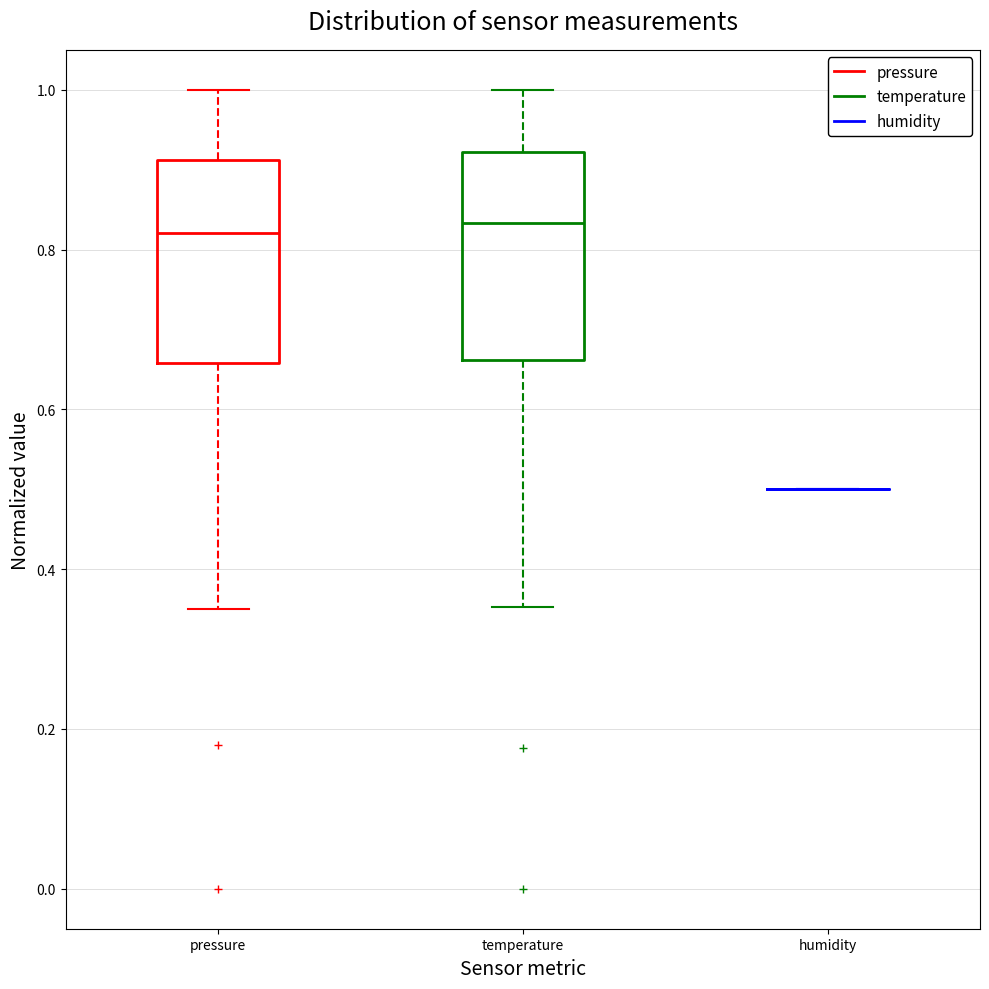

Reading left to right, read every box against the y-axis: the position of its median line, the range the box covers, and the ends of its whiskers. The values are not printed on the chart, so give them approximately, as read against the axis.

pressure: median 0.82, box 0.66 to 0.92, whiskers 0.36 to 1.00
temperature: median 0.84, box 0.66 to 0.92, whiskers 0.36 to 1.00
humidity: box collapsed to a line at 0.50, whiskers 0.50 to 0.50